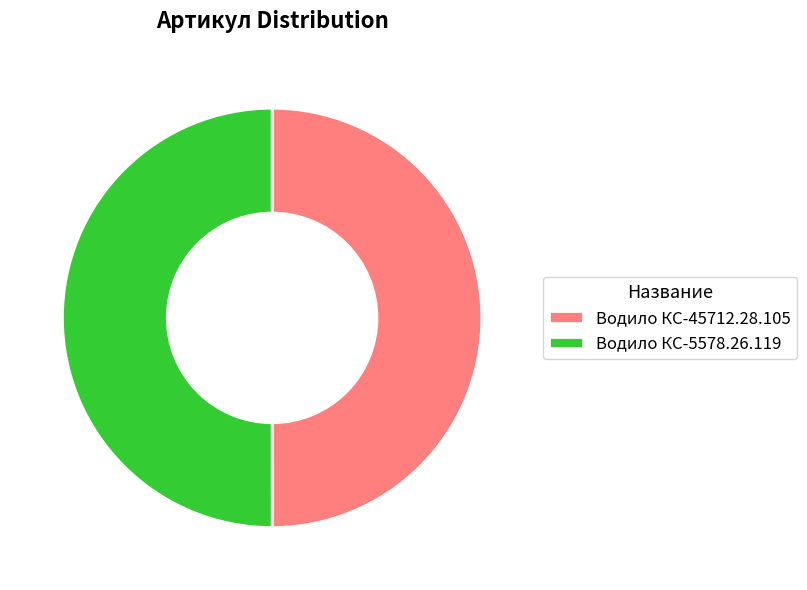

Approximately how many times larger is the value at Водило КС-5578.26.119 compared to Водило КС-45712.28.105?

1.0